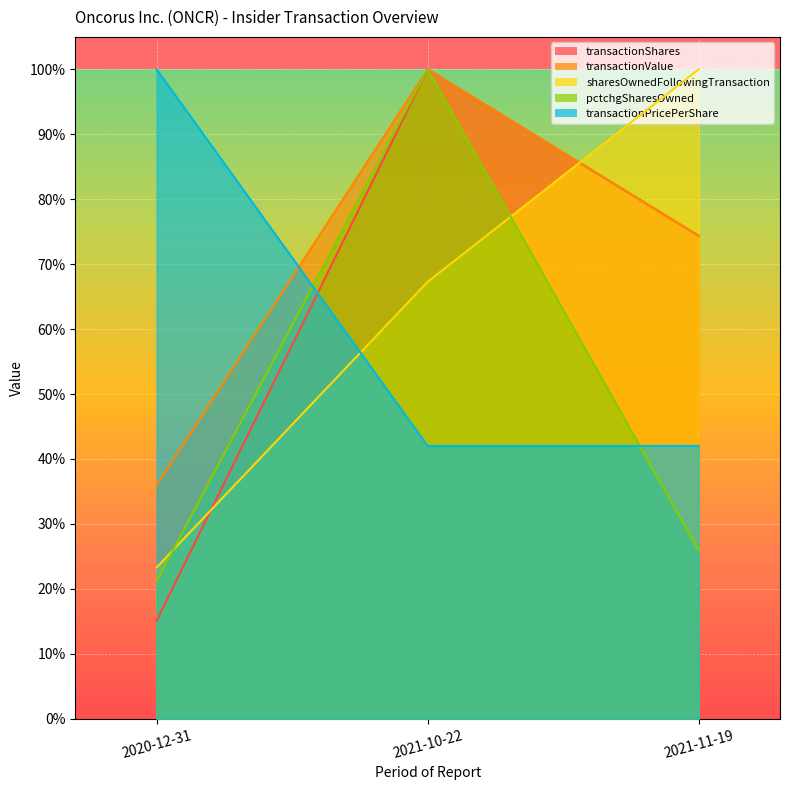

Rank the categories by transactionValue value from highest to lowest.

2021-10-22, 2021-11-19, 2020-12-31